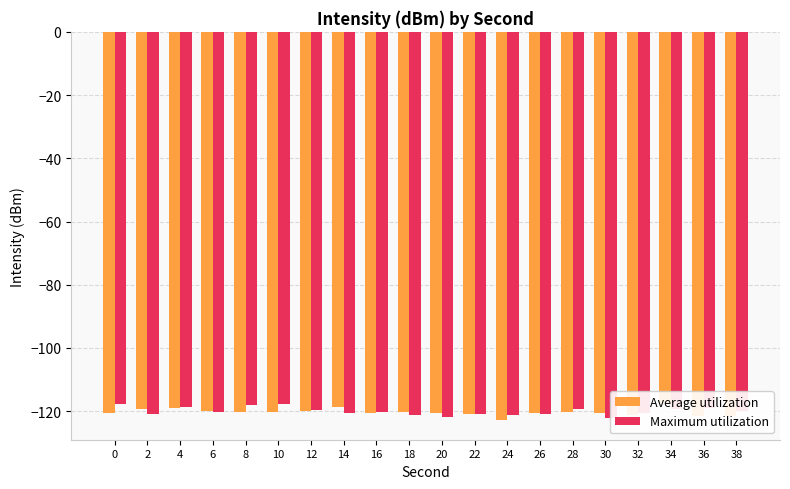

Which category has the lowest value in the Maximum utilization series?

30